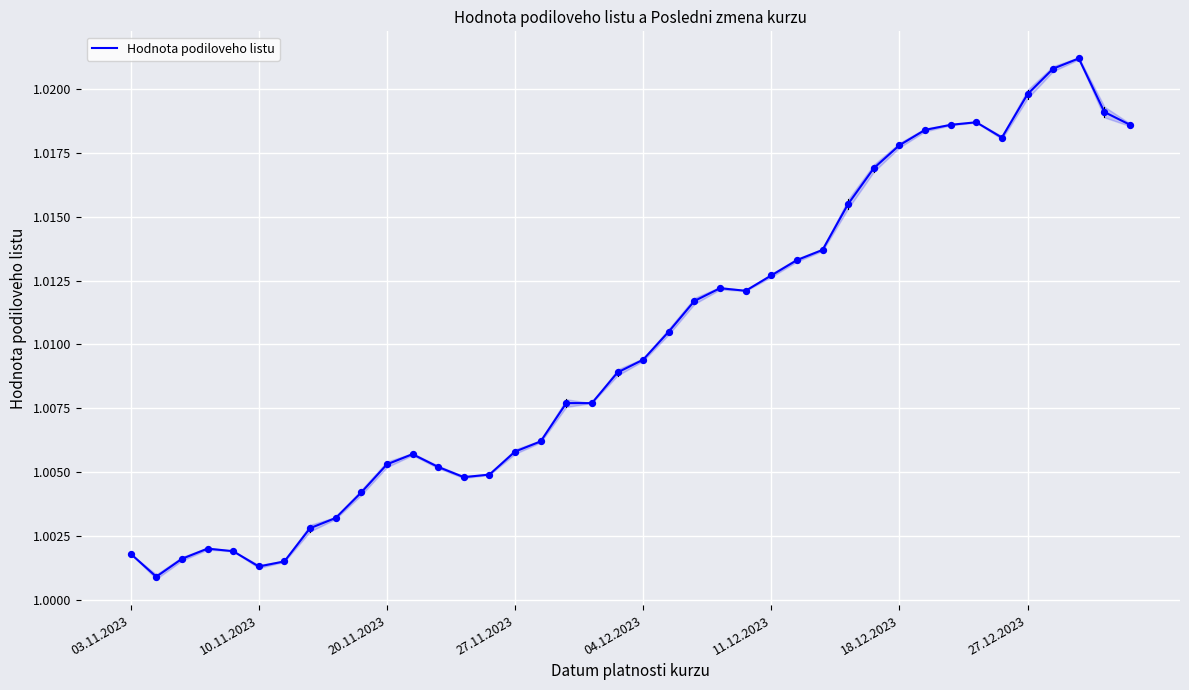

Approximately how many times larger is the value at 27.12.2023 compared to 33?

1.0